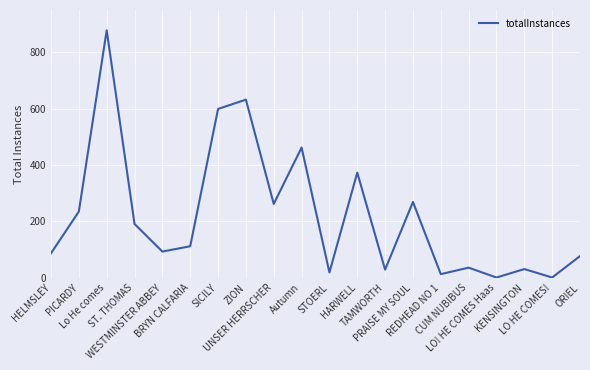

What value does the data have at CUM NUBIBUS, to the nearest 10?

40